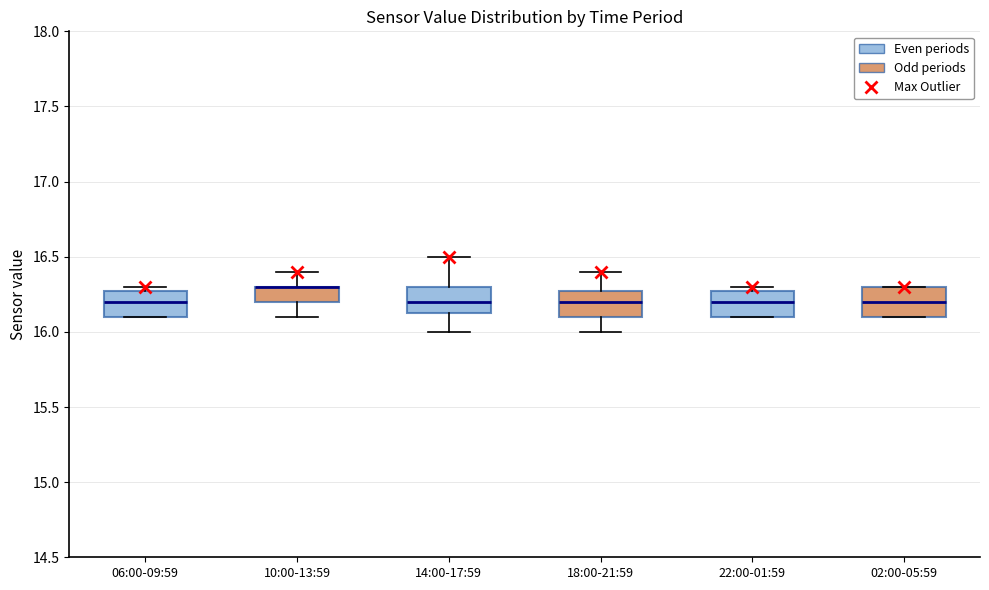

Reading left to right, read every box against the y-axis: the position of its median line, the range the box covers, and the ends of its whiskers. The values are not printed on the chart, so give them approximately, as read against the axis.

06:00-09:59: median 16.20, box 16.10 to 16.30, whiskers 16.10 to 16.30 (just above the box's upper edge)
10:00-13:59: median 16.30 (drawn on the box's upper edge), box 16.20 to 16.30, whiskers 16.10 to 16.40
14:00-17:59: median 16.20, box 16.15 to 16.30, whiskers 16.00 to 16.50
18:00-21:59: median 16.20, box 16.10 to 16.30, whiskers 16.00 to 16.40
22:00-01:59: median 16.20, box 16.10 to 16.30, whiskers 16.10 to 16.30 (just above the box's upper edge)
02:00-05:59: median 16.20, box 16.10 to 16.30, whiskers 16.10 to 16.30